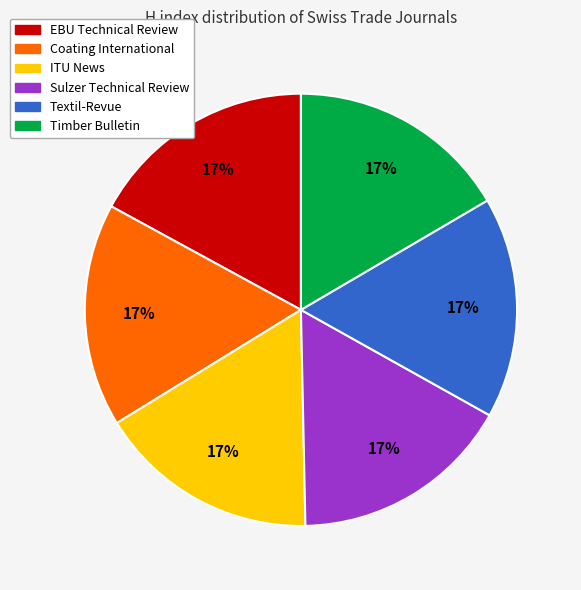

Is it true that EBU Technical Review is 24% of the pie?

False